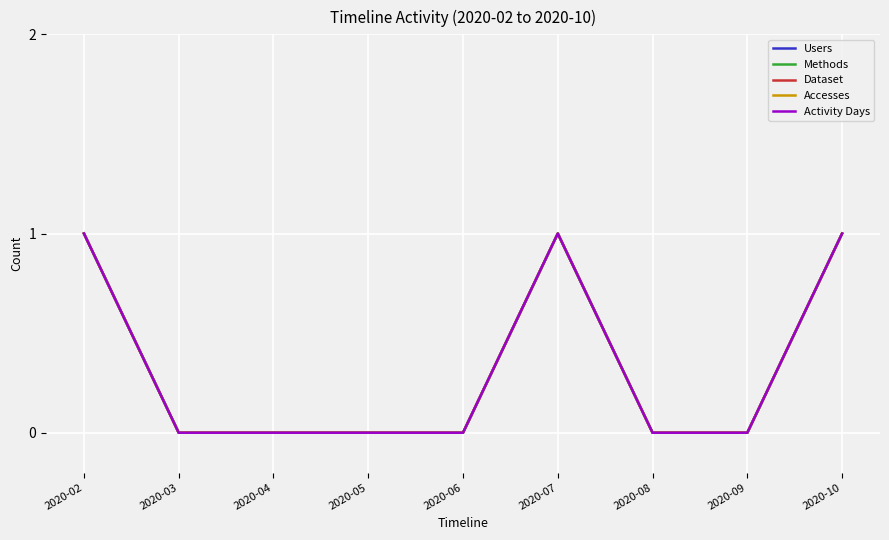

Does the chart have visible grid lines?

Yes